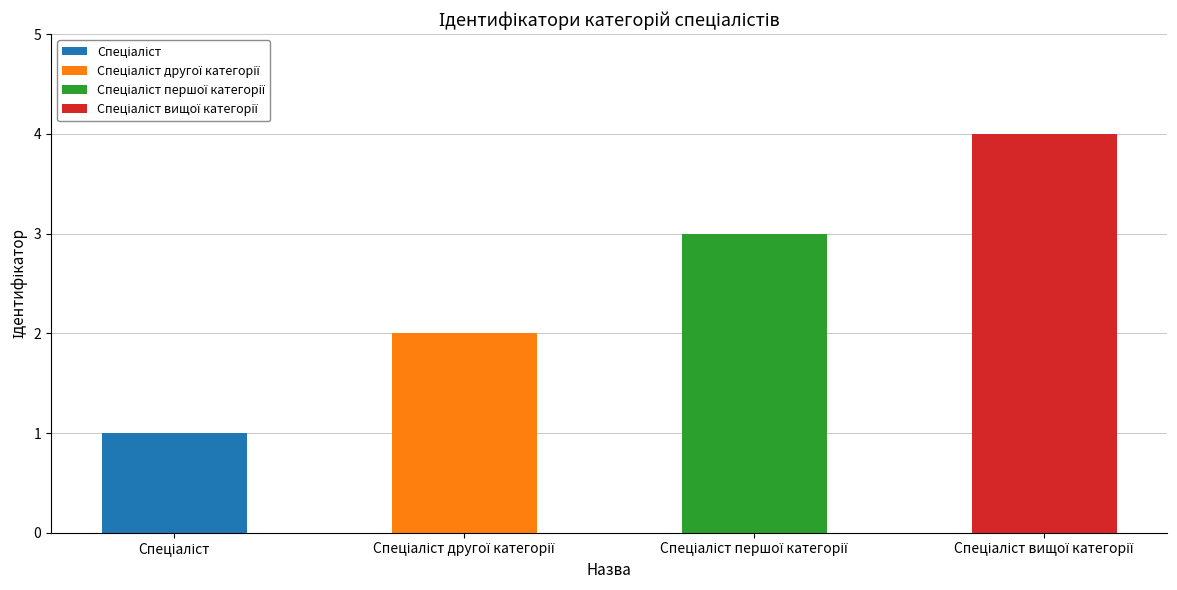

What is the label of the 3rd bar from the right?

Спеціаліст другої категорії